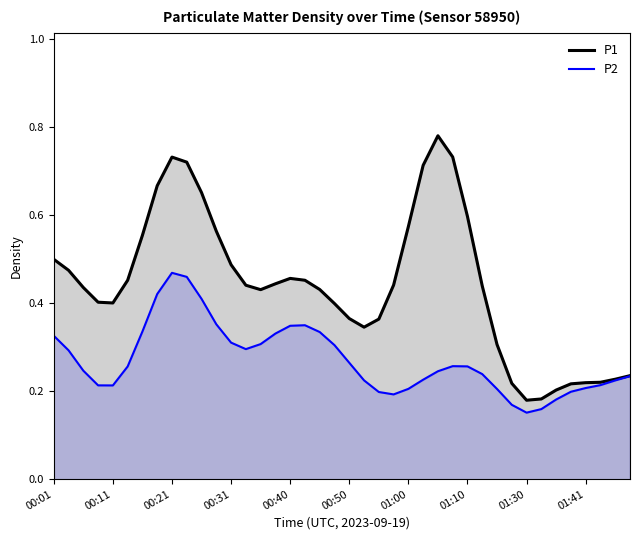

The value of P2 at 01:00 is 0.3. True or false?

False